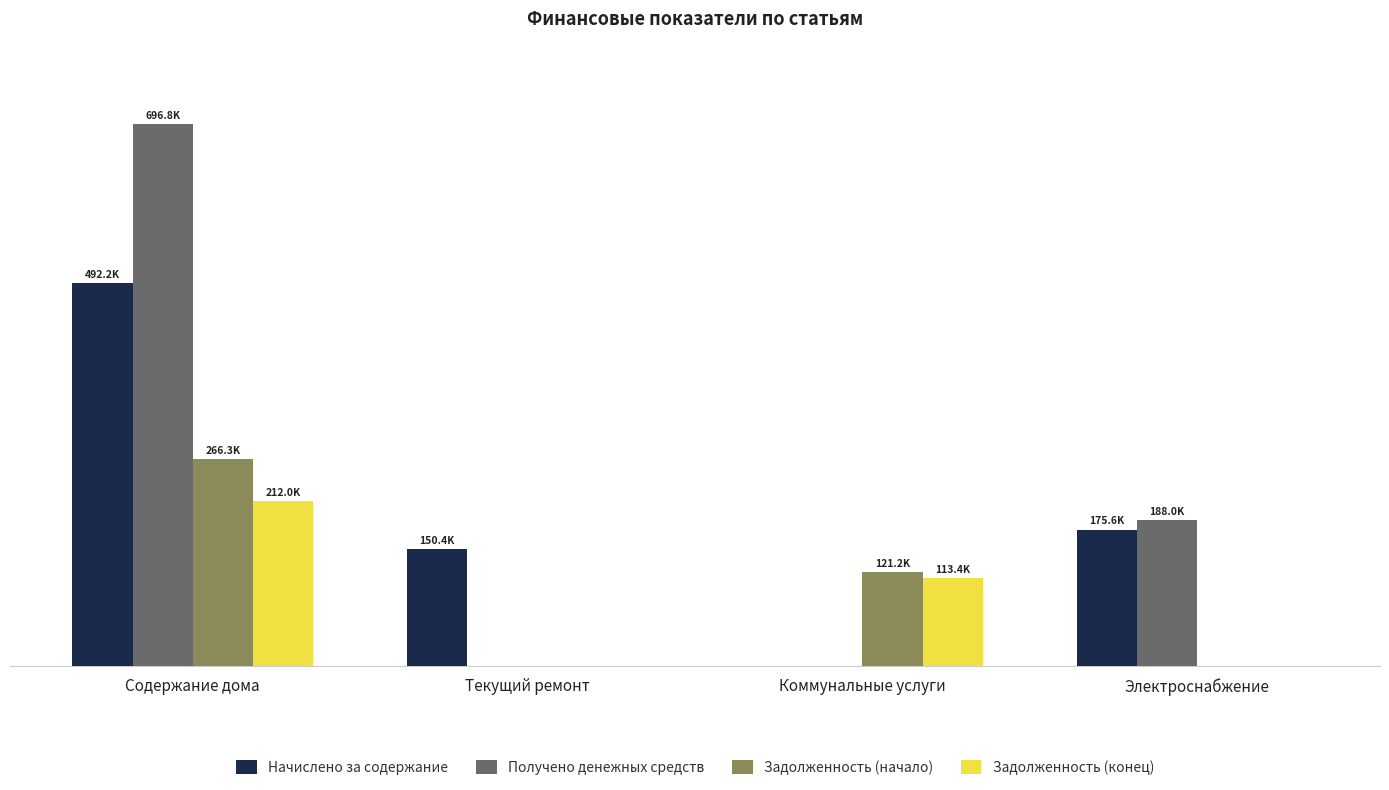

What is the difference between the maximum and minimum values in the Начислено за содержание series?

492208.3